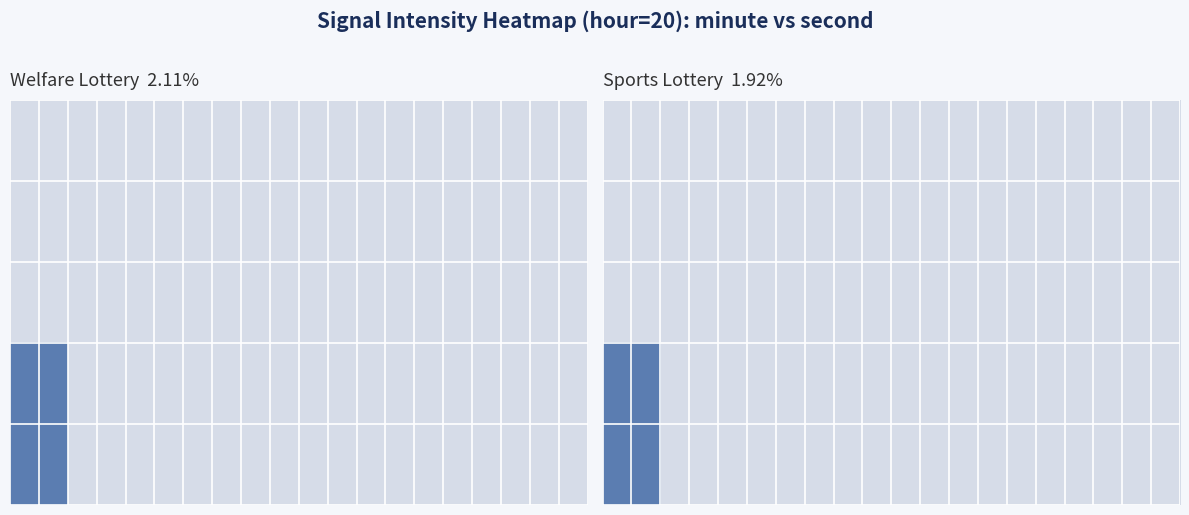

At how many categories does at least one series exceed 0?

20